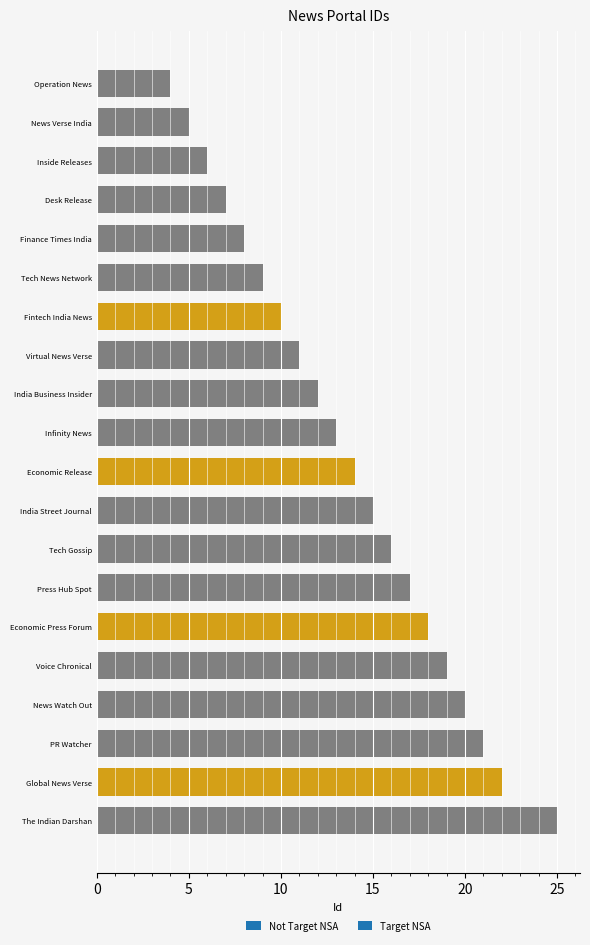

Which has a higher value, Infinity News or The Indian Darshan?

The Indian Darshan